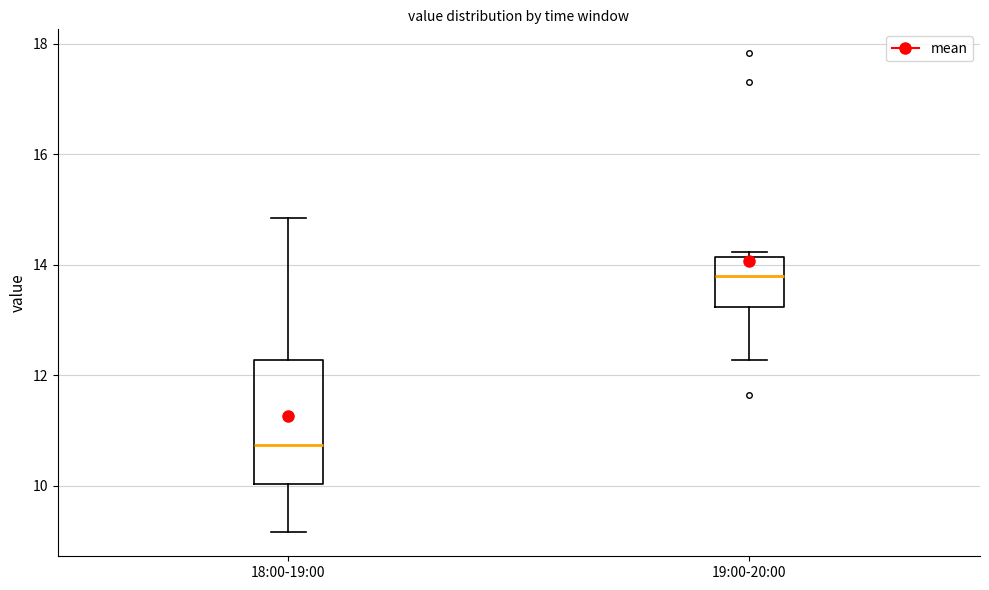

Where does the upper whisker of the box for 18:00-19:00 end on the y-axis? The values are not printed on the chart, so give them approximately, as read against the axis.

14.8